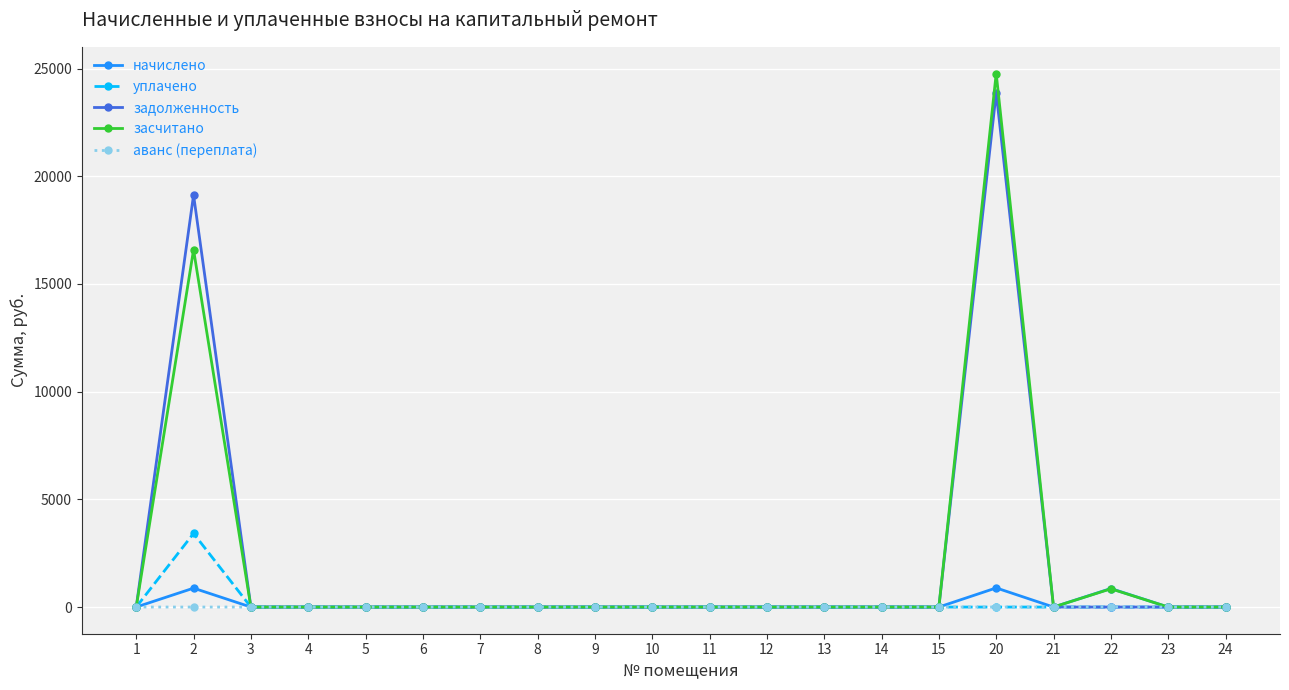

What is the value of the начислено point at the 16th from the left?

888.0